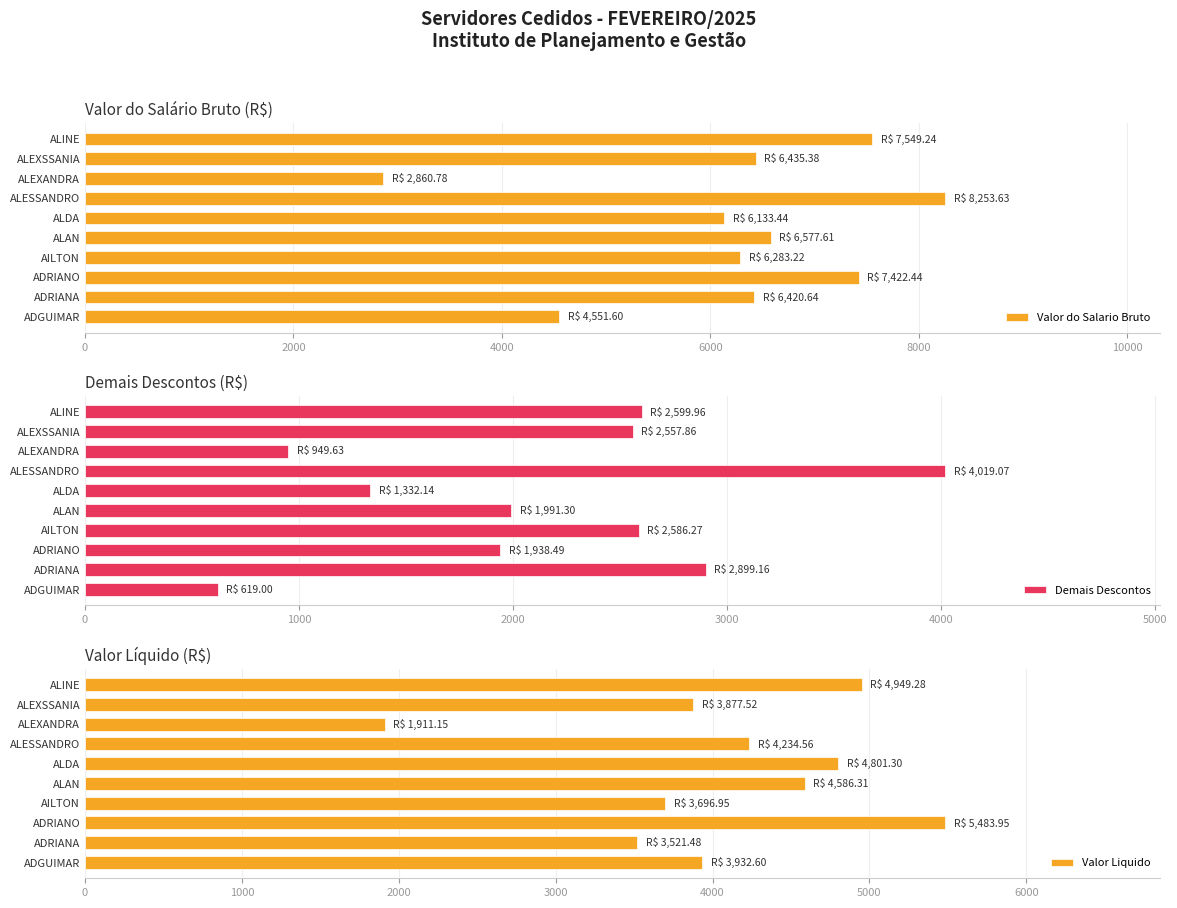

What is the maximum value shown in the chart?

8253.6